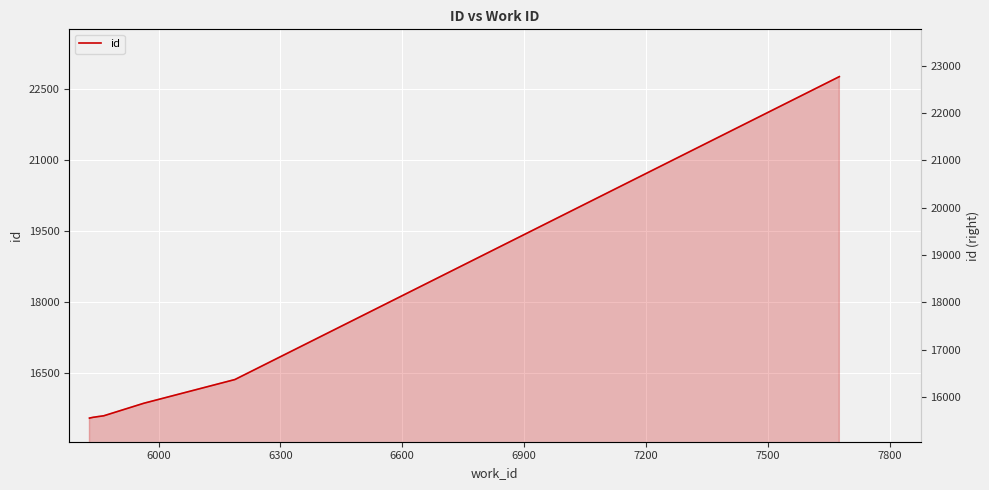

True or false: there are more than 0 points higher than both neighbors.

False